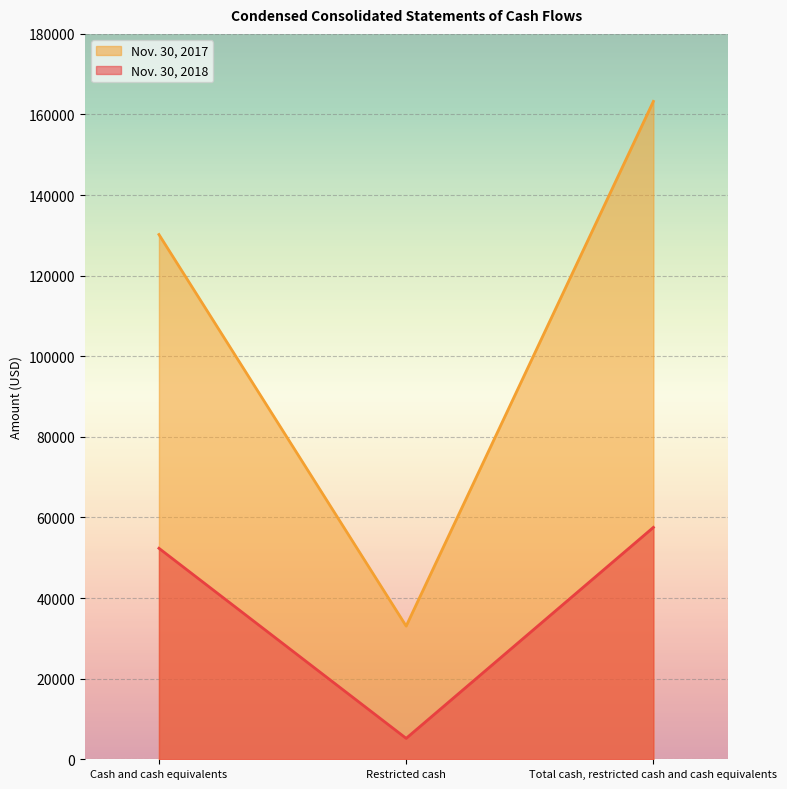

How many distinct data groups are displayed?

2